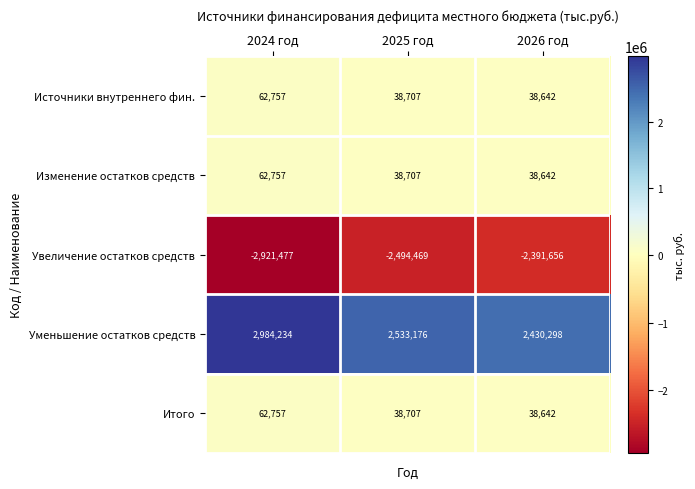

What is the sum of all Источники внутреннего фин. values?

140106